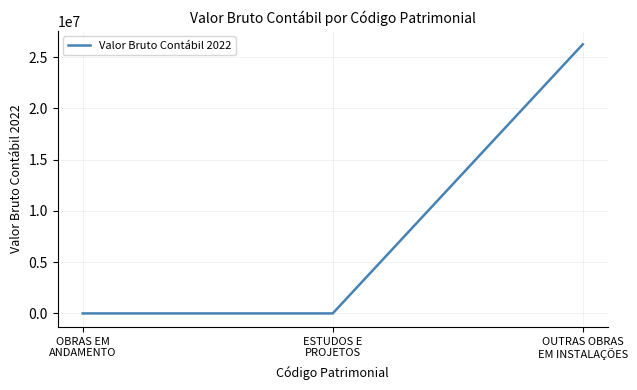

The chart shows a value of 0.0 at OBRAS EM
ANDAMENTO. True or false?

True